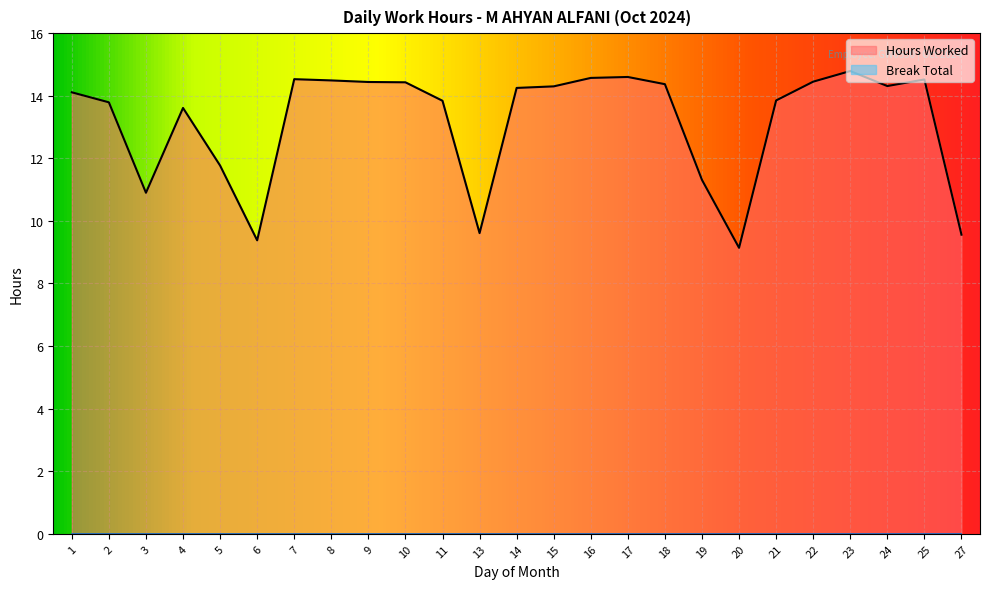

Reading right to left, extract all data points from this chart.

9.6	14.5	14.3	14.8	14.4	13.8	9.1	11.3	14.4	14.6	14.6	14.3	14.2	9.6	13.8	14.4	14.4	14.5	14.5	9.4	11.8	13.6	10.9	13.8	14.1